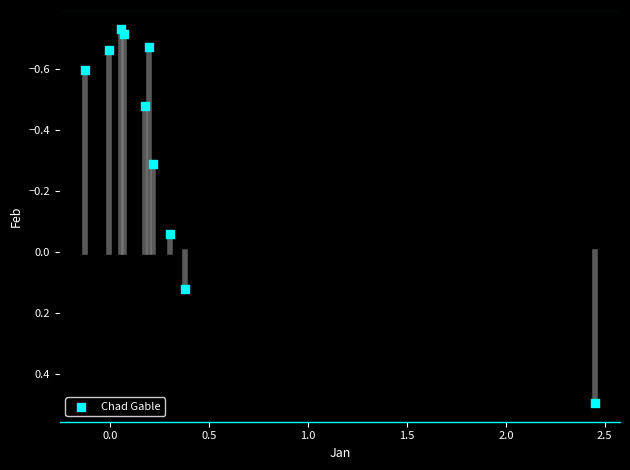

What is the range of X values (max minus min)?

2.6